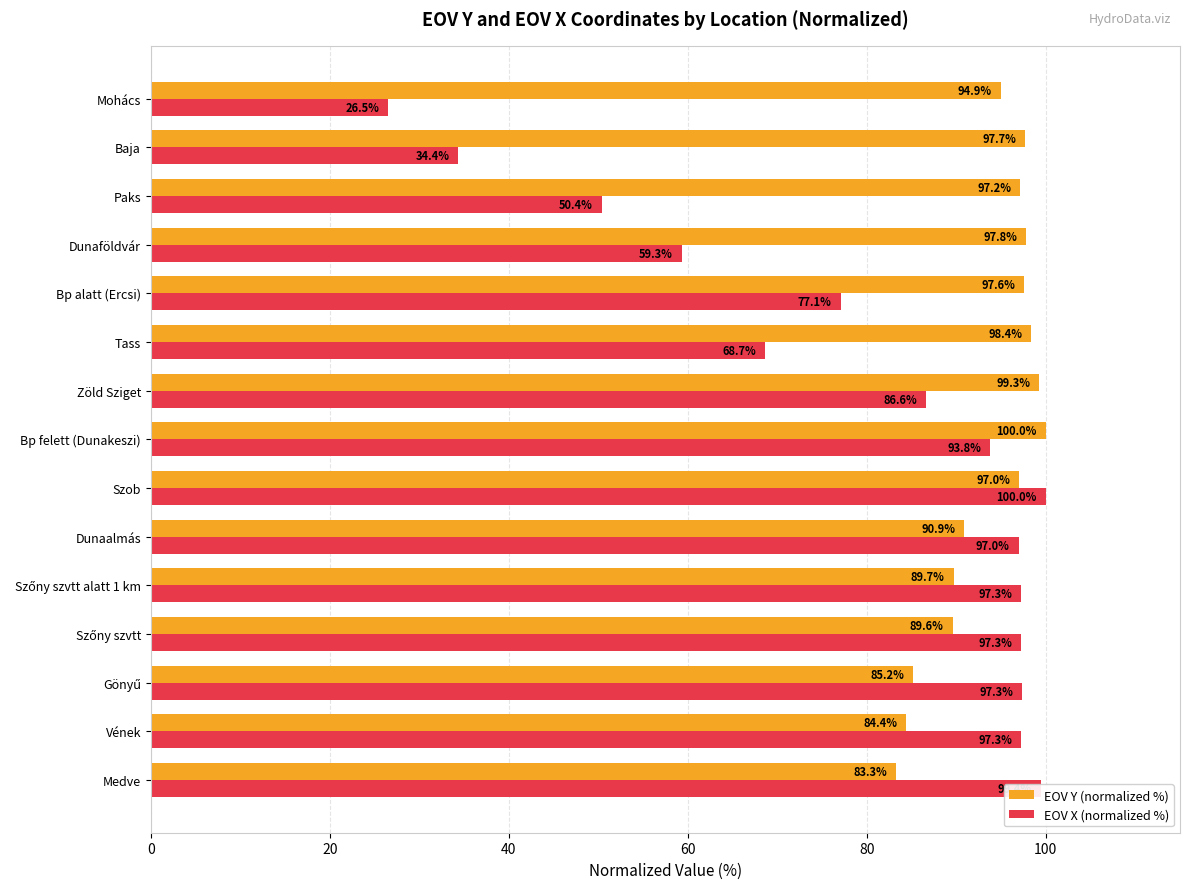

At which category is the sum across all series the highest?

Szob